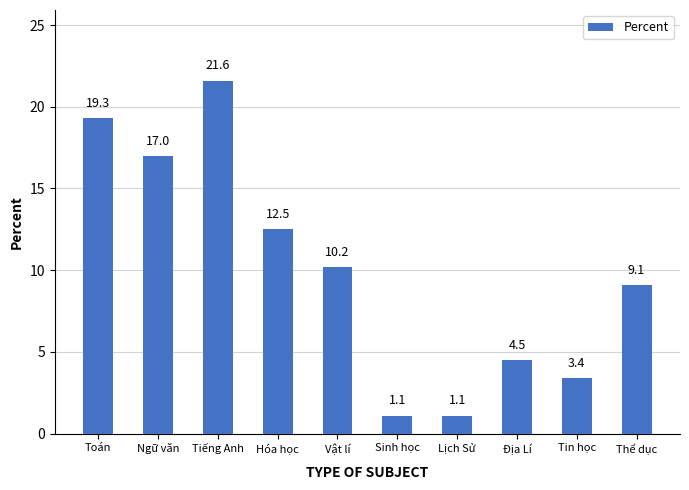

Does the chart contain stacked bars?

No